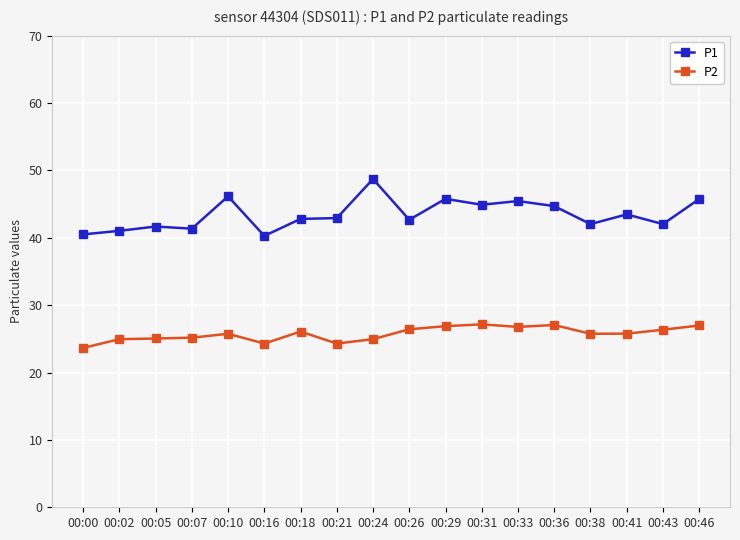

The value of P2 at 00:41 is 13.0. True or false?

False